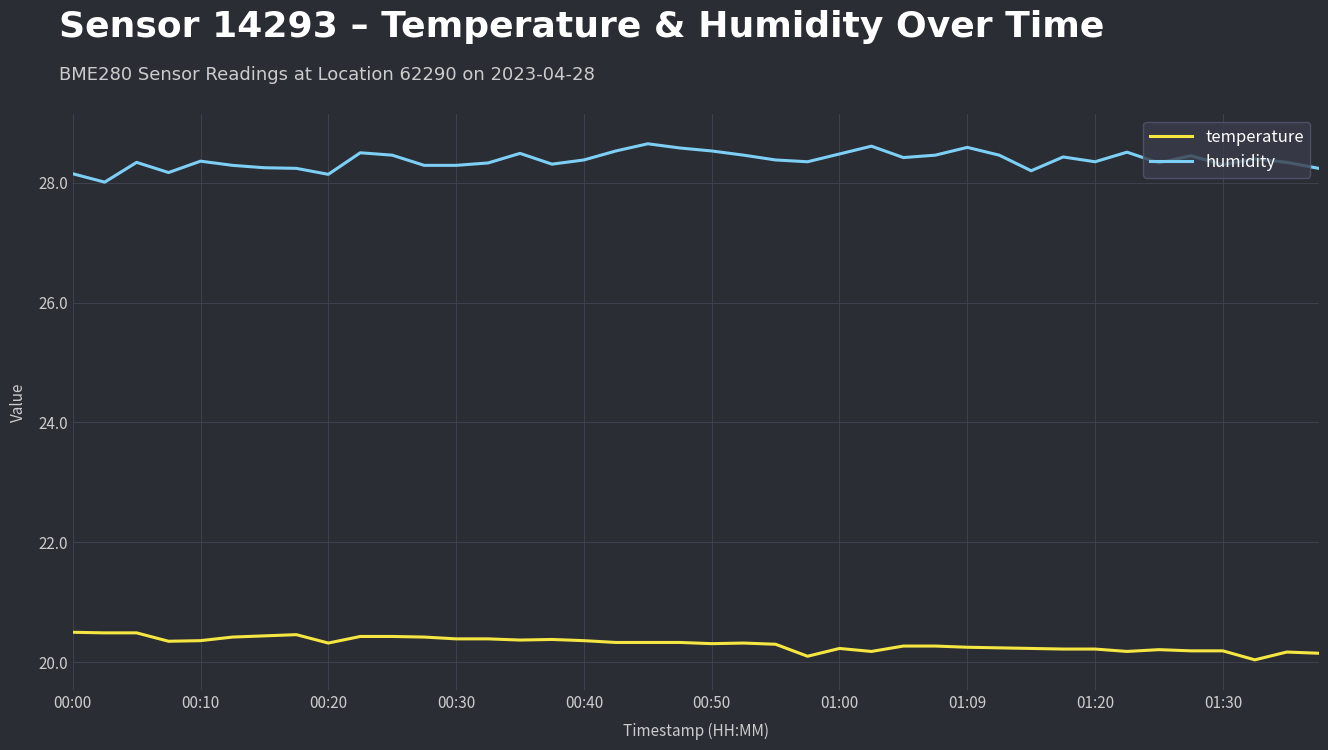

What is the lowest value of the humidity series?

28.0